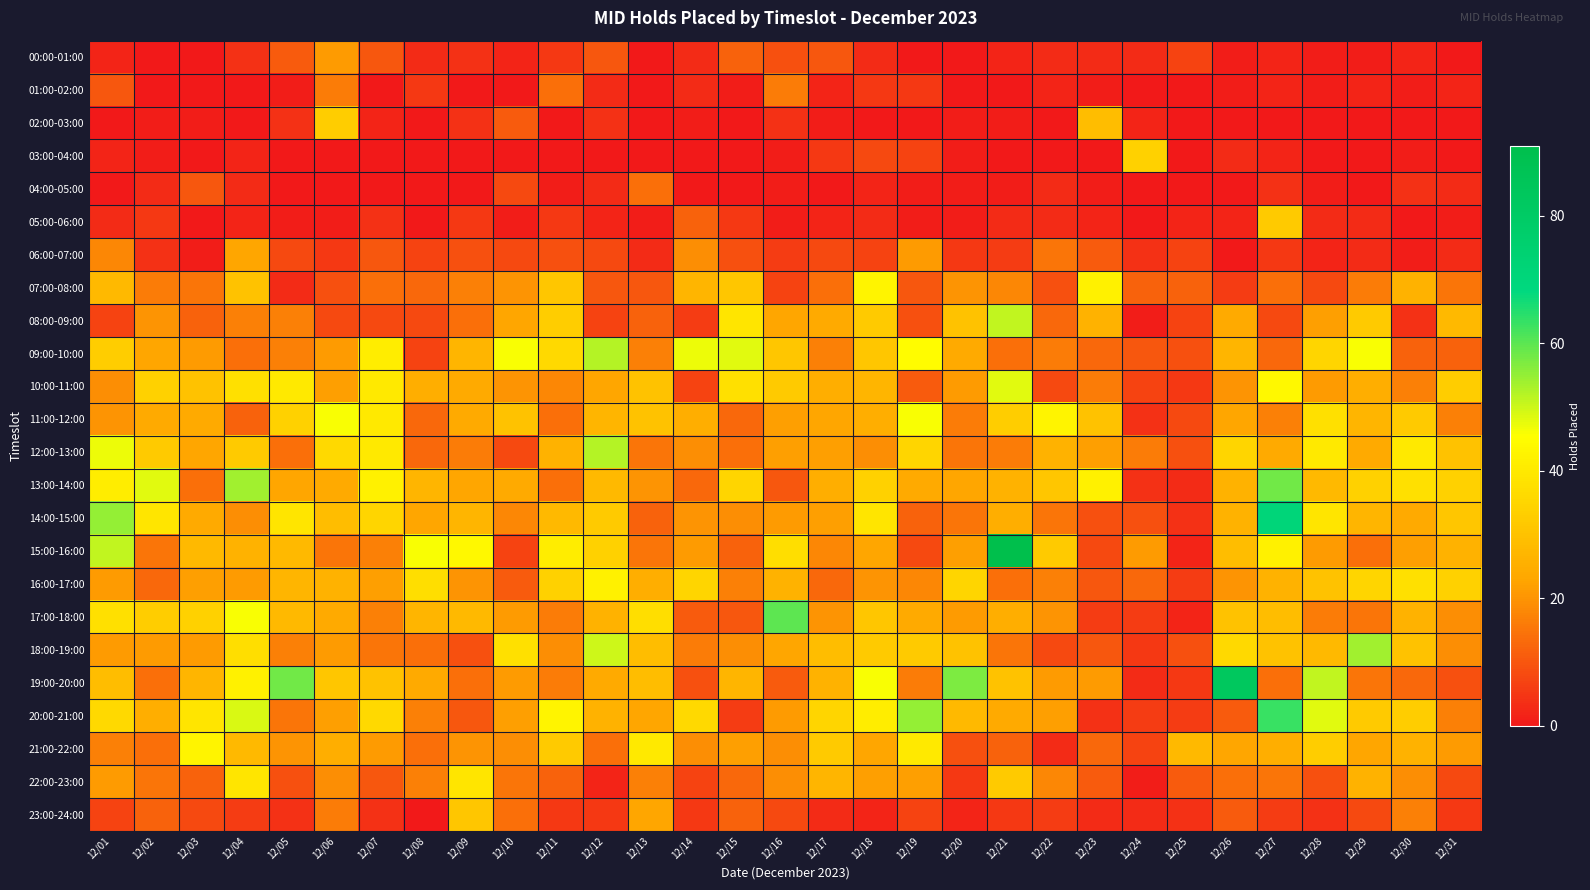

Reading right to left, transcribe all the data shown in this chart.

00:00-01:00: 12/31=0	12/30=2	12/29=1	12/28=1	12/27=2	12/26=1	12/25=7	12/24=3	12/23=3	12/22=3	12/21=2	12/20=0	12/19=0	12/18=3	12/17=10	12/16=9	12/15=12	12/14=3	12/13=0	12/12=10	12/11=5	12/10=2	12/09=4	12/08=3	12/07=10	12/06=21	12/05=11	12/04=4	12/03=0	12/02=0	12/01=2
01:00-02:00: 12/31=2	12/30=1	12/29=2	12/28=1	12/27=2	12/26=1	12/25=0	12/24=0	12/23=1	12/22=2	12/21=0	12/20=0	12/19=5	12/18=5	12/17=2	12/16=16	12/15=1	12/14=3	12/13=0	12/12=3	12/11=14	12/10=0	12/09=0	12/08=5	12/07=0	12/06=16	12/05=1	12/04=0	12/03=0	12/02=0	12/01=10
02:00-03:00: 12/31=0	12/30=0	12/29=0	12/28=0	12/27=0	12/26=0	12/25=0	12/24=2	12/23=29	12/22=0	12/21=1	12/20=1	12/19=0	12/18=0	12/17=1	12/16=4	12/15=0	12/14=1	12/13=0	12/12=4	12/11=0	12/10=11	12/09=4	12/08=0	12/07=2	12/06=33	12/05=4	12/04=0	12/03=1	12/02=1	12/01=0
03:00-04:00: 12/31=0	12/30=1	12/29=0	12/28=0	12/27=2	12/26=3	12/25=0	12/24=34	12/23=0	12/22=0	12/21=0	12/20=1	12/19=7	12/18=8	12/17=5	12/16=1	12/15=0	12/14=0	12/13=0	12/12=0	12/11=0	12/10=0	12/09=0	12/08=0	12/07=0	12/06=0	12/05=0	12/04=2	12/03=0	12/02=1	12/01=2
04:00-05:00: 12/31=3	12/30=4	12/29=0	12/28=1	12/27=4	12/26=0	12/25=0	12/24=0	12/23=1	12/22=3	12/21=1	12/20=1	12/19=1	12/18=2	12/17=0	12/16=1	12/15=0	12/14=0	12/13=14	12/12=3	12/11=1	12/10=8	12/09=0	12/08=0	12/07=0	12/06=0	12/05=0	12/04=3	12/03=10	12/02=3	12/01=0
05:00-06:00: 12/31=1	12/30=0	12/29=3	12/28=3	12/27=32	12/26=2	12/25=2	12/24=0	12/23=2	12/22=3	12/21=3	12/20=1	12/19=1	12/18=3	12/17=2	12/16=1	12/15=5	12/14=12	12/13=1	12/12=2	12/11=5	12/10=1	12/09=5	12/08=0	12/07=4	12/06=1	12/05=1	12/04=2	12/03=0	12/02=5	12/01=3
06:00-07:00: 12/31=3	12/30=1	12/29=3	12/28=2	12/27=5	12/26=0	12/25=7	12/24=4	12/23=11	12/22=15	12/21=6	12/20=5	12/19=21	12/18=7	12/17=8	12/16=6	12/15=9	12/14=19	12/13=3	12/12=8	12/11=9	12/10=8	12/09=9	12/08=7	12/07=10	12/06=5	12/05=8	12/04=23	12/03=1	12/02=4	12/01=18
07:00-08:00: 12/31=15	12/30=26	12/29=16	12/28=8	12/27=14	12/26=6	12/25=12	12/24=12	12/23=42	12/22=9	12/21=18	12/20=20	12/19=10	12/18=43	12/17=14	12/16=7	12/15=31	12/14=27	12/13=10	12/12=10	12/11=31	12/10=20	12/09=17	12/08=13	12/07=14	12/06=9	12/05=3	12/04=30	12/03=15	12/02=16	12/01=28
08:00-09:00: 12/31=28	12/30=4	12/29=32	12/28=22	12/27=8	12/26=24	12/25=7	12/24=1	12/23=26	12/22=13	12/21=51	12/20=30	12/19=9	12/18=32	12/17=24	12/16=23	12/15=39	12/14=6	12/13=12	12/12=7	12/11=33	12/10=23	12/09=14	12/08=8	12/07=8	12/06=8	12/05=17	12/04=17	12/03=12	12/02=20	12/01=7
09:00-10:00: 12/31=12	12/30=12	12/29=46	12/28=35	12/27=13	12/26=27	12/25=9	12/24=10	12/23=13	12/22=16	12/21=14	12/20=24	12/19=45	12/18=31	12/17=17	12/16=31	12/15=48	12/14=47	12/13=17	12/12=52	12/11=36	12/10=46	12/09=27	12/08=7	12/07=41	12/06=21	12/05=17	12/04=14	12/03=21	12/02=23	12/01=33
10:00-11:00: 12/31=33	12/30=17	12/29=25	12/28=21	12/27=44	12/26=20	12/25=5	12/24=7	12/23=16	12/22=8	12/21=48	12/20=21	12/19=11	12/18=27	12/17=25	12/16=32	12/15=38	12/14=7	12/13=30	12/12=23	12/11=18	12/10=20	12/09=24	12/08=25	12/07=40	12/06=22	12/05=40	12/04=38	12/03=30	12/02=34	12/01=19
11:00-12:00: 12/31=17	12/30=32	12/29=27	12/28=38	12/27=17	12/26=23	12/25=8	12/24=4	12/23=30	12/22=43	12/21=33	12/20=16	12/19=46	12/18=25	12/17=23	12/16=22	12/15=13	12/14=25	12/13=30	12/12=27	12/11=14	12/10=30	12/09=24	12/08=13	12/07=40	12/06=46	12/05=34	12/04=12	12/03=24	12/02=24	12/01=20
12:00-13:00: 12/31=30	12/30=40	12/29=24	12/28=40	12/27=24	12/26=35	12/25=9	12/24=16	12/23=22	12/22=26	12/21=16	12/20=15	12/19=35	12/18=19	12/17=22	12/16=22	12/15=14	12/14=19	12/13=15	12/12=52	12/11=26	12/10=8	12/09=16	12/08=13	12/07=40	12/06=36	12/05=14	12/04=32	12/03=23	12/02=32	12/01=47
13:00-14:00: 12/31=34	12/30=38	12/29=34	12/28=28	12/27=58	12/26=26	12/25=3	12/24=4	12/23=42	12/22=31	12/21=26	12/20=23	12/19=24	12/18=34	12/17=25	12/16=10	12/15=35	12/14=13	12/13=20	12/12=28	12/11=14	12/10=24	12/09=23	12/08=27	12/07=42	12/06=24	12/05=23	12/04=54	12/03=14	12/02=48	12/01=41
14:00-15:00: 12/31=31	12/30=24	12/29=27	12/28=39	12/27=71	12/26=26	12/25=4	12/24=9	12/23=9	12/22=15	12/21=25	12/20=15	12/19=12	12/18=39	12/17=22	12/16=21	12/15=19	12/14=20	12/13=12	12/12=32	12/11=28	12/10=18	12/09=27	12/08=23	12/07=35	12/06=29	12/05=39	12/04=19	12/03=24	12/02=39	12/01=55
15:00-16:00: 12/31=26	12/30=22	12/29=14	12/28=21	12/27=42	12/26=29	12/25=2	12/24=21	12/23=8	12/22=32	12/21=91	12/20=22	12/19=8	12/18=23	12/17=18	12/16=37	12/15=12	12/14=21	12/13=15	12/12=34	12/11=41	12/10=7	12/09=44	12/08=46	12/07=17	12/06=15	12/05=28	12/04=26	12/03=28	12/02=15	12/01=51
16:00-17:00: 12/31=34	12/30=38	12/29=35	12/28=30	12/27=26	12/26=20	12/25=6	12/24=13	12/23=10	12/22=17	12/21=14	12/20=35	12/19=18	12/18=20	12/17=13	12/16=26	12/15=17	12/14=35	12/13=25	12/12=42	12/11=34	12/10=11	12/09=20	12/08=37	12/07=22	12/06=26	12/05=27	12/04=21	12/03=22	12/02=13	12/01=21
17:00-18:00: 12/31=19	12/30=26	12/29=15	12/28=16	12/27=29	12/26=30	12/25=2	12/24=6	12/23=6	12/22=20	12/21=25	12/20=21	12/19=24	12/18=31	12/17=20	12/16=60	12/15=10	12/14=11	12/13=37	12/12=26	12/11=16	12/10=21	12/09=28	12/08=27	12/07=17	12/06=24	12/05=28	12/04=46	12/03=34	12/02=33	12/01=38
18:00-19:00: 12/31=19	12/30=30	12/29=54	12/28=28	12/27=30	12/26=36	12/25=9	12/24=5	12/23=10	12/22=8	12/21=15	12/20=30	12/19=32	12/18=32	12/17=29	12/16=23	12/15=19	12/14=16	12/13=29	12/12=50	12/11=19	12/10=38	12/09=9	12/08=14	12/07=15	12/06=21	12/05=17	12/04=37	12/03=21	12/02=21	12/01=21
19:00-20:00: 12/31=9	12/30=13	12/29=15	12/28=51	12/27=14	12/26=83	12/25=5	12/24=3	12/23=21	12/22=21	12/21=30	12/20=57	12/19=16	12/18=46	12/17=26	12/16=11	12/15=27	12/14=9	12/13=29	12/12=24	12/11=16	12/10=21	12/09=14	12/08=24	12/07=30	12/06=31	12/05=58	12/04=42	12/03=27	12/02=14	12/01=29
20:00-21:00: 12/31=17	12/30=33	12/29=32	12/28=48	12/27=63	12/26=11	12/25=6	12/24=6	12/23=4	12/22=22	12/21=24	12/20=28	12/19=55	12/18=41	12/17=35	12/16=21	12/15=6	12/14=36	12/13=23	12/12=26	12/11=43	12/10=22	12/09=10	12/08=17	12/07=36	12/06=22	12/05=15	12/04=49	12/03=39	12/02=25	12/01=36
21:00-22:00: 12/31=21	12/30=26	12/29=23	12/28=33	12/27=25	12/26=23	12/25=28	12/24=7	12/23=13	12/22=3	12/21=12	12/20=9	12/19=40	12/18=23	12/17=32	12/16=19	12/15=22	12/14=19	12/13=40	12/12=14	12/11=32	12/10=19	12/09=20	12/08=14	12/07=21	12/06=25	12/05=20	12/04=28	12/03=43	12/02=14	12/01=17
22:00-23:00: 12/31=8	12/30=19	12/29=26	12/28=9	12/27=15	12/26=14	12/25=11	12/24=1	12/23=11	12/22=18	12/21=32	12/20=5	12/19=22	12/18=22	12/17=27	12/16=19	12/15=13	12/14=7	12/13=17	12/12=2	12/11=12	12/10=15	12/09=39	12/08=17	12/07=10	12/06=19	12/05=9	12/04=39	12/03=12	12/02=15	12/01=21
23:00-24:00: 12/31=5	12/30=17	12/29=8	12/28=4	12/27=6	12/26=11	12/25=4	12/24=3	12/23=3	12/22=6	12/21=5	12/20=2	12/19=7	12/18=2	12/17=3	12/16=8	12/15=12	12/14=5	12/13=23	12/12=5	12/11=5	12/10=14	12/09=31	12/08=0	12/07=4	12/06=16	12/05=4	12/04=6	12/03=8	12/02=12	12/01=7